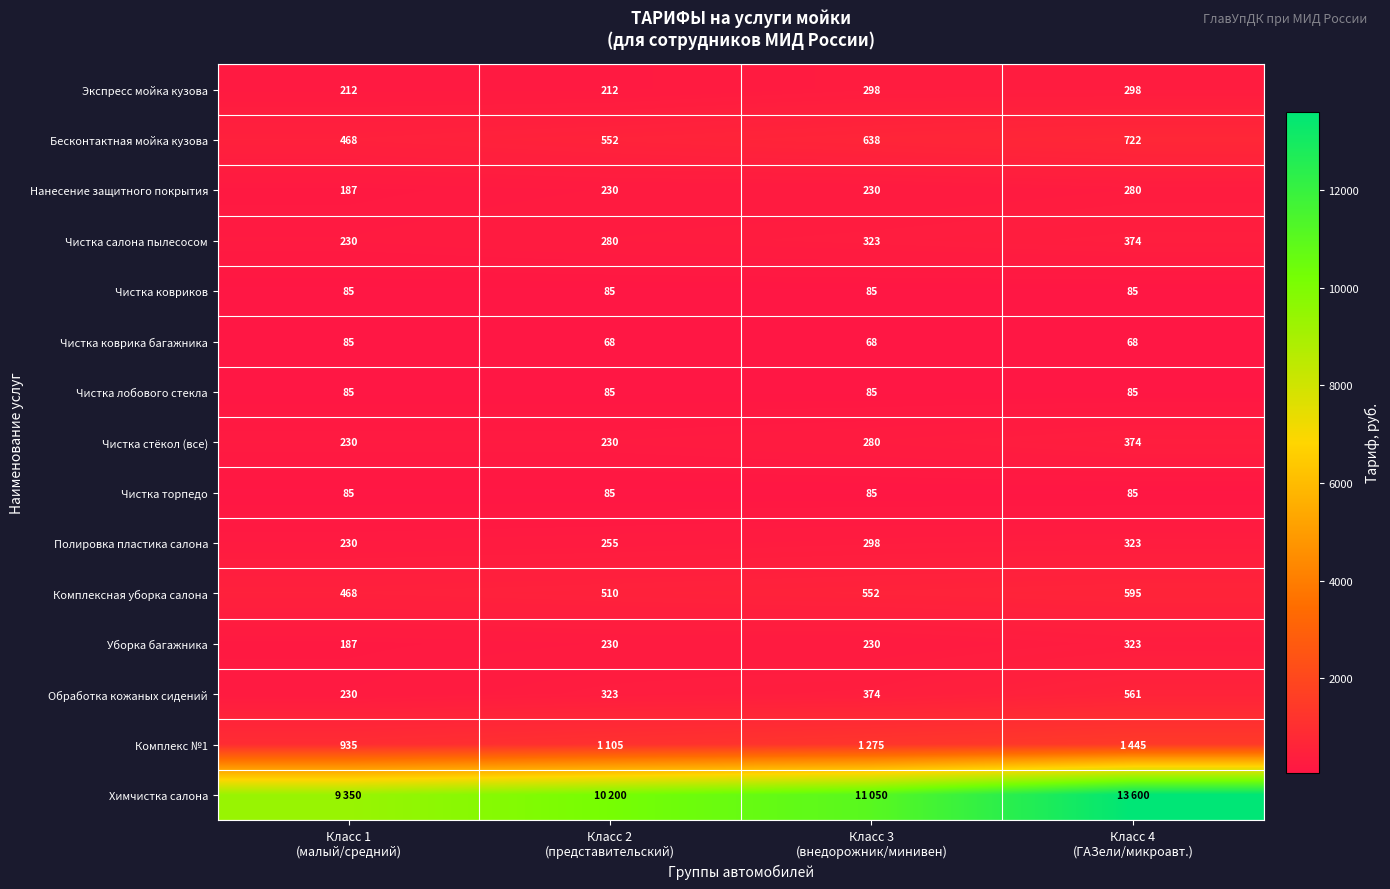

What is the difference between the maximum and minimum values in the Экспресс мойка кузова series?

86